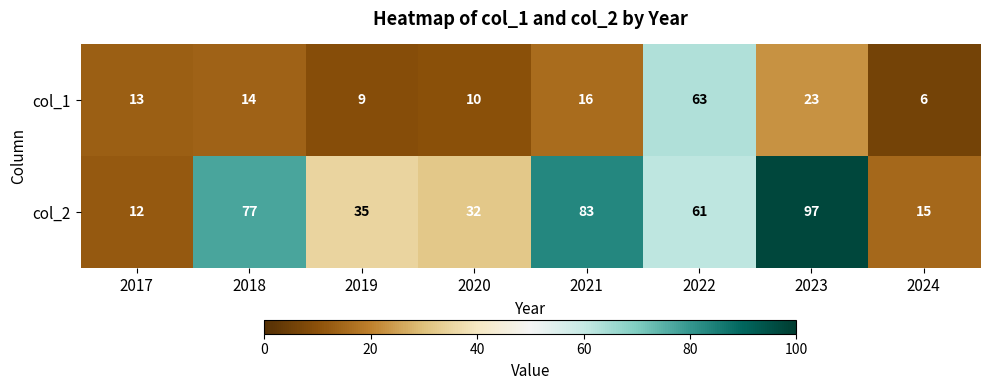

Rank the series by their maximum value, from lowest to highest.

col_1, col_2